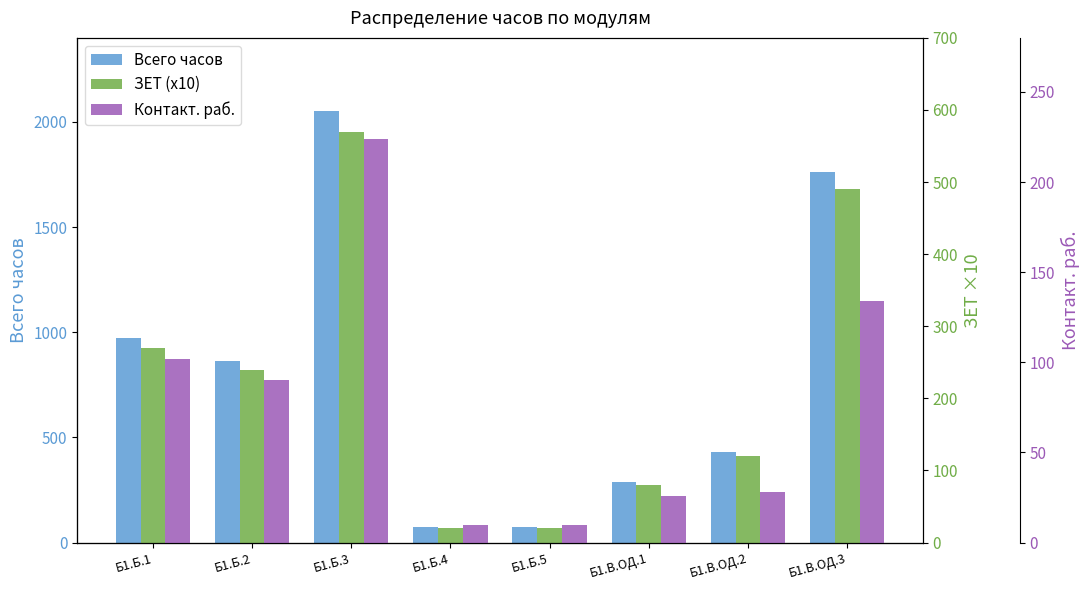

What is the total value across all series at Б1.В.ОД.3?

2388